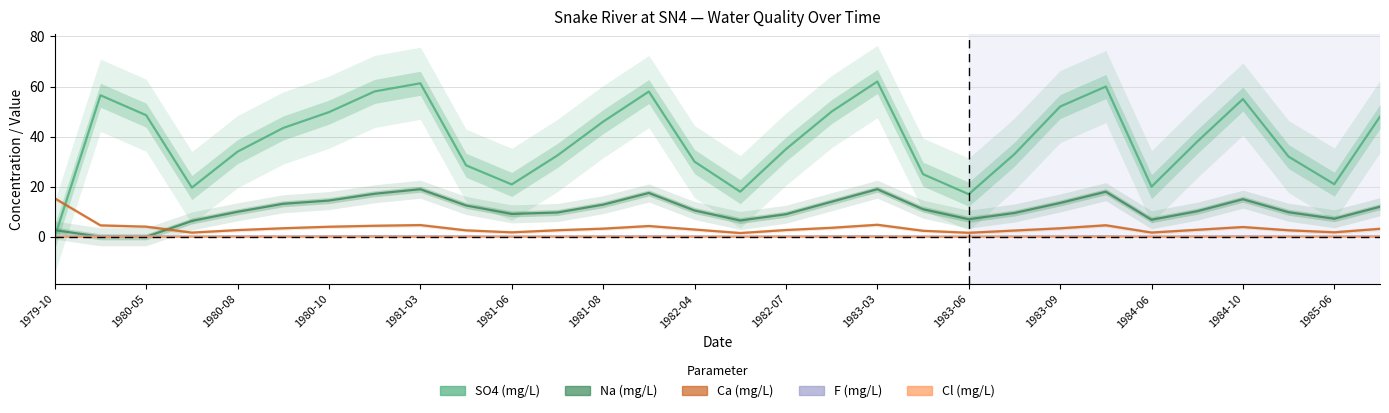

True or false: SO4 has a value of 9.3 at 1983-06.

False